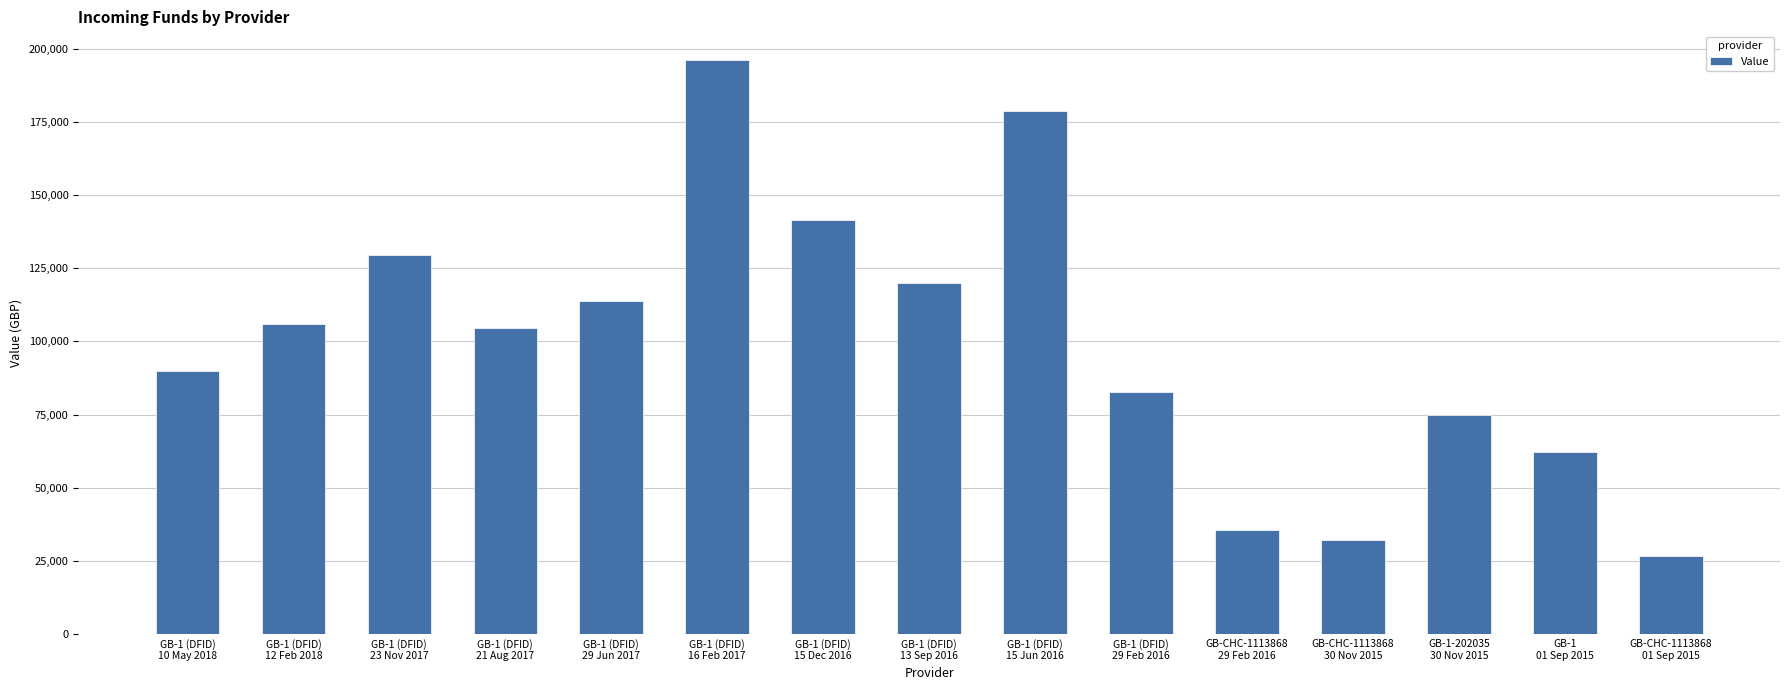

What is the difference between the second highest and second lowest values?

146791.0